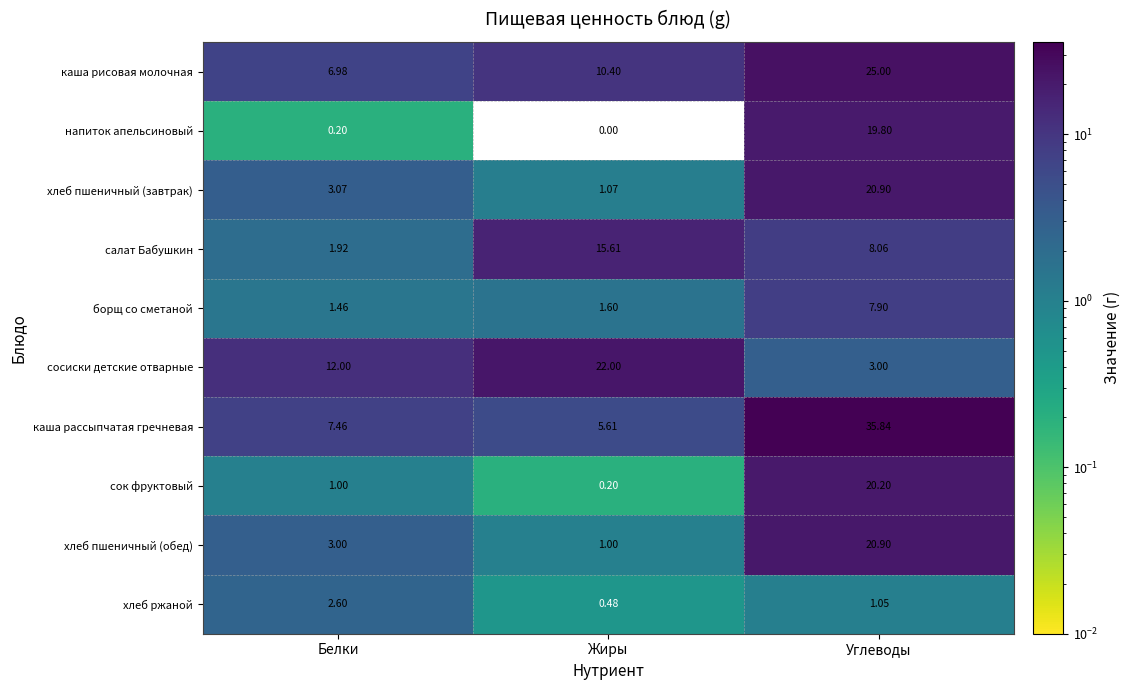

At which label is сосиски детские отварные closest to 12?

Белки